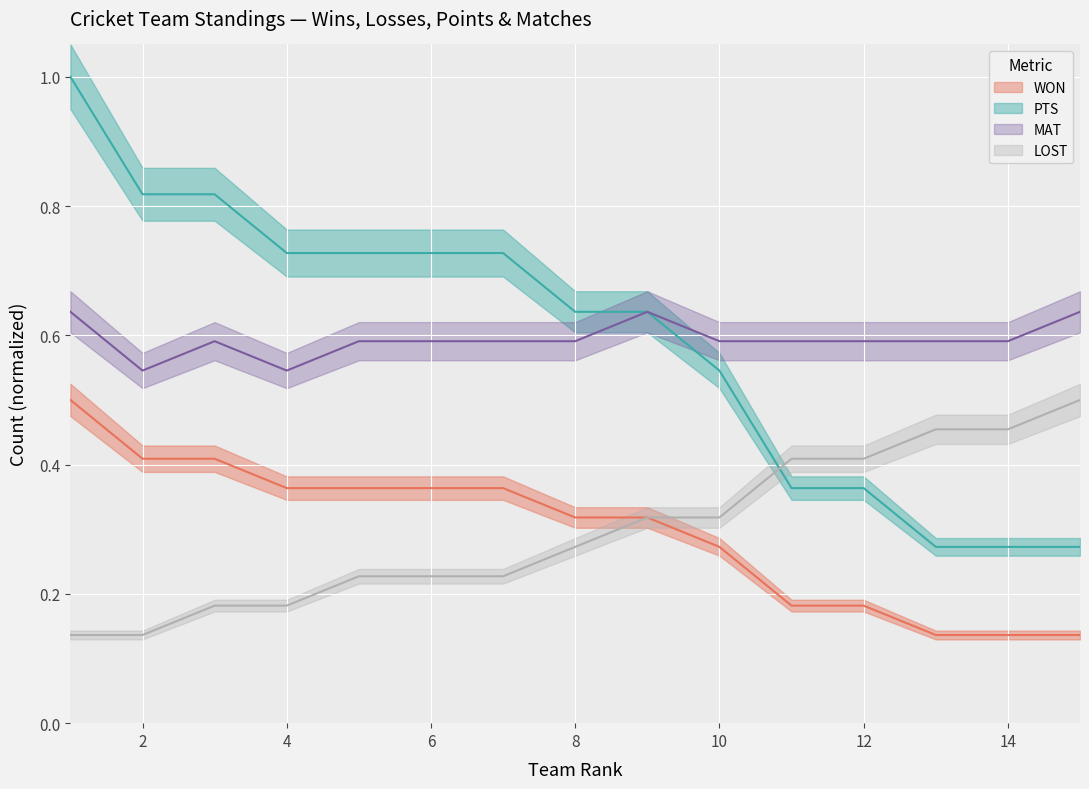

Is it true that MAT equals 0.9 at 4?

False